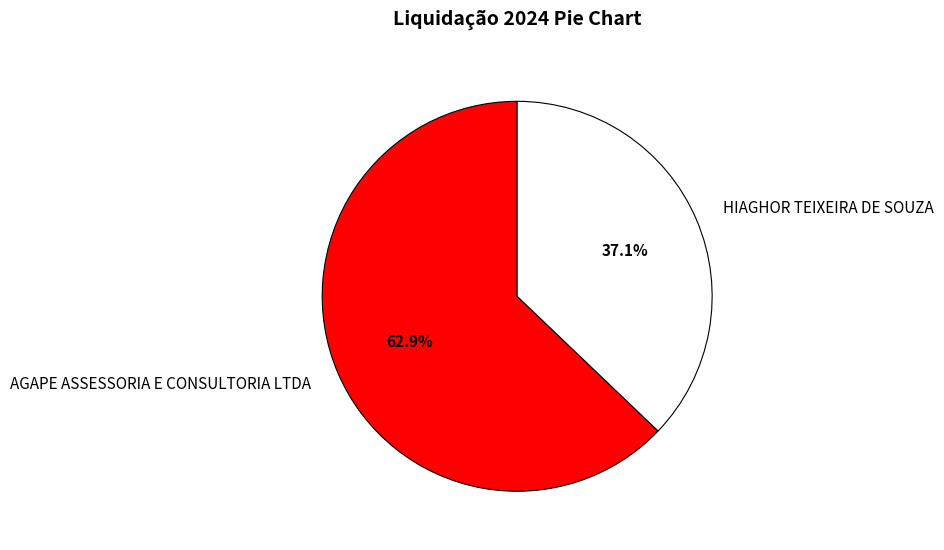

To the nearest percent, what percentage of the pie is AGAPE ASSESSORIA E CONSULTORIA LTDA?

63%